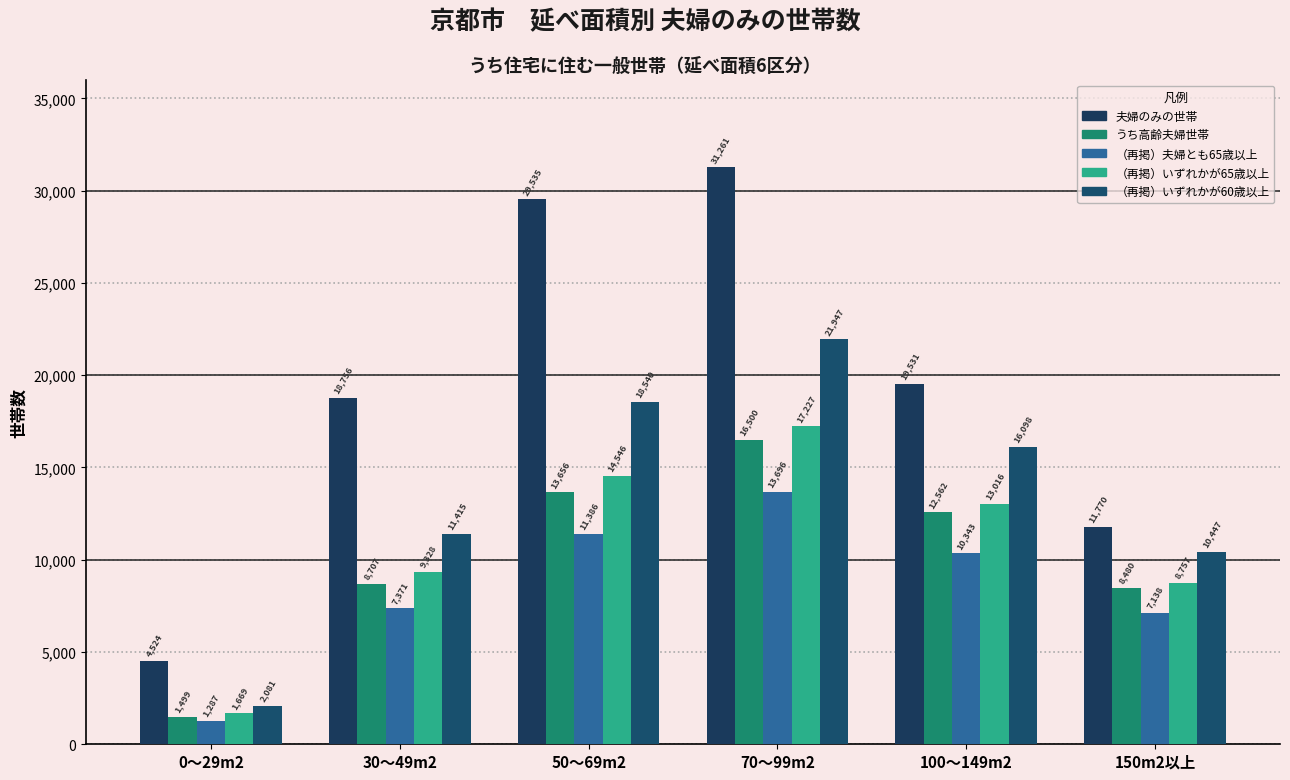

What is the difference between the （再掲）いずれかが60歳以上 values at 70～99m2 and 30～49m2?

10532